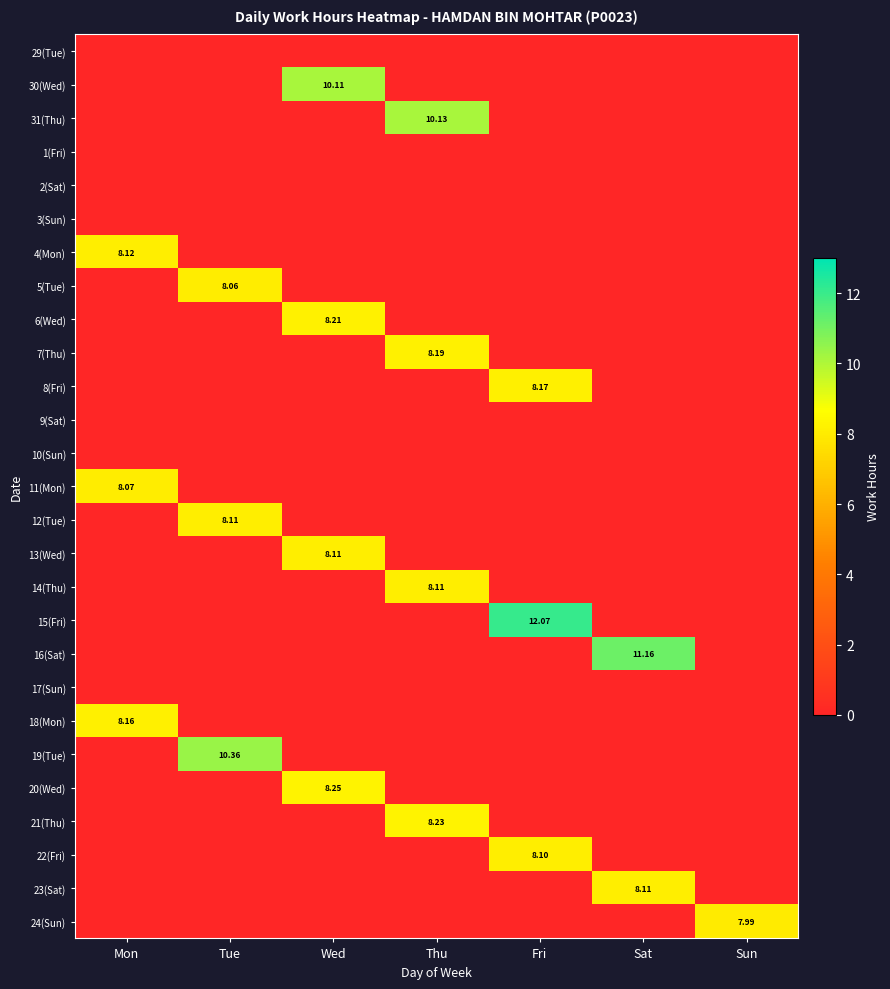

Is the value of 15(Fri) at Fri greater than the value of 7(Thu) at Thu?

Yes